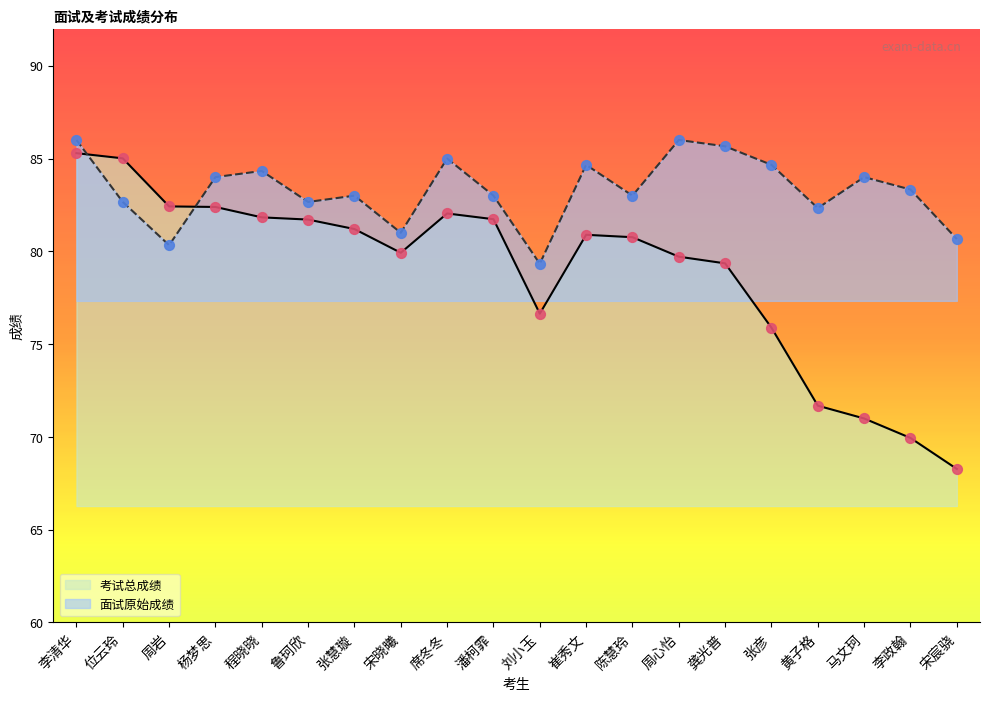

Which series has the largest total across all categories?

面试原始成绩